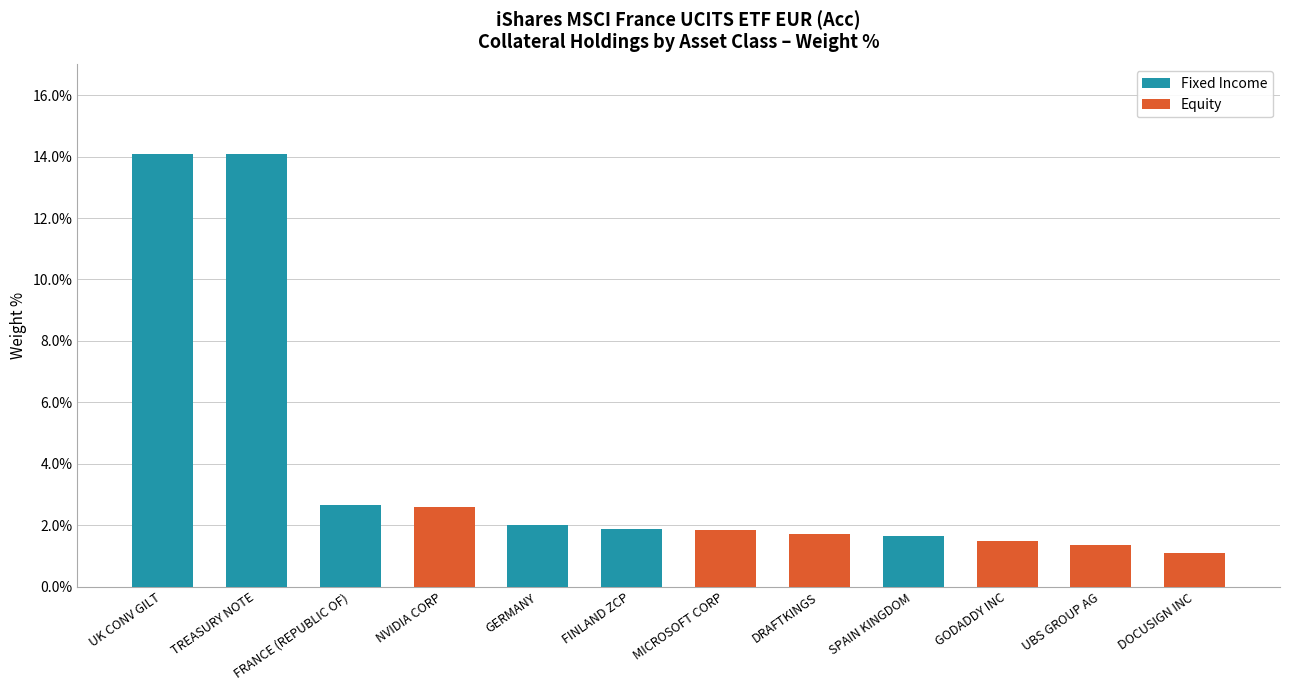

Are the bars grouped side by side (vs. stacked)?

Yes